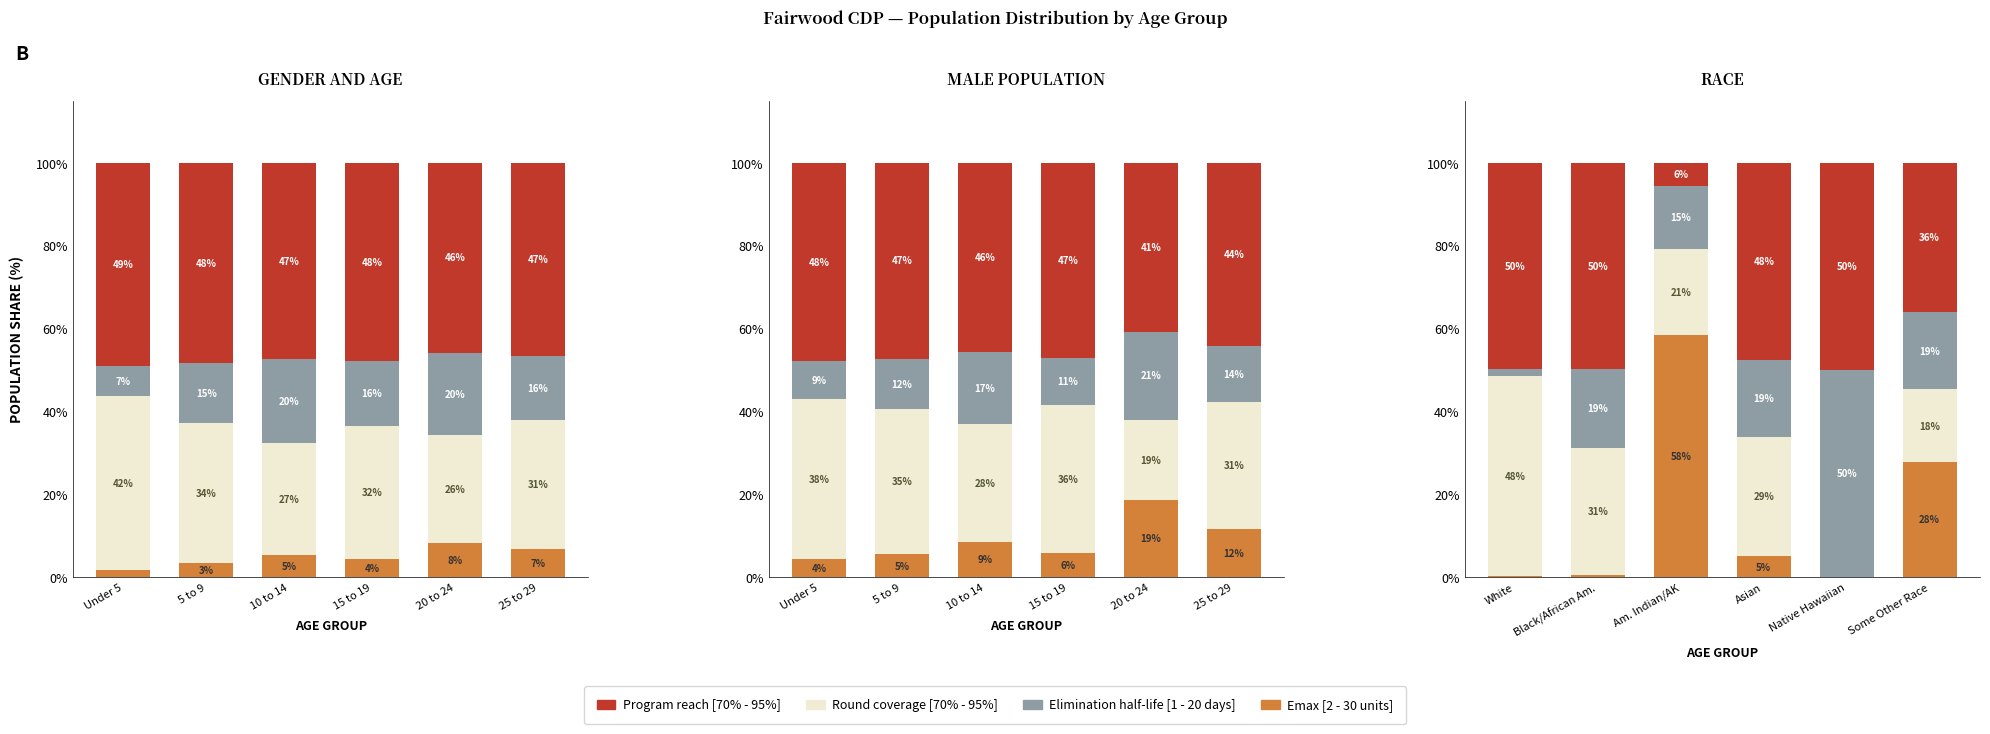

Rank the series at Native Hawaiian from lowest to highest value.

Emax [2 - 30 units], Round coverage [70% - 95%], Elimination half-life [1 - 20 days], Program reach [70% - 95%]